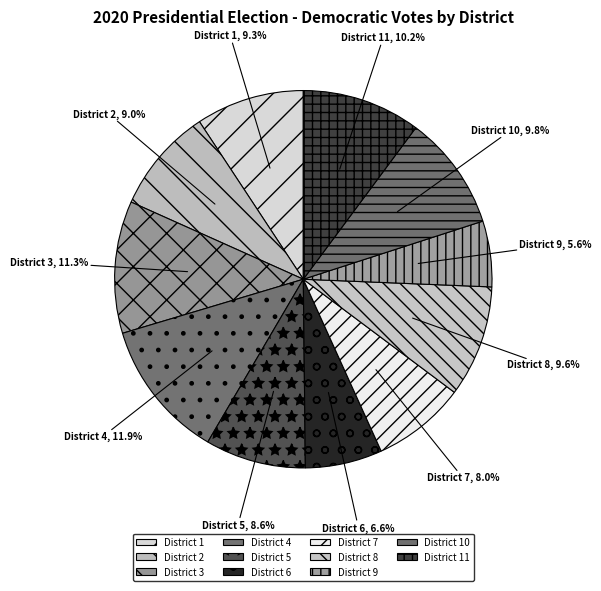

What is the smallest slice in the pie chart?

District 9